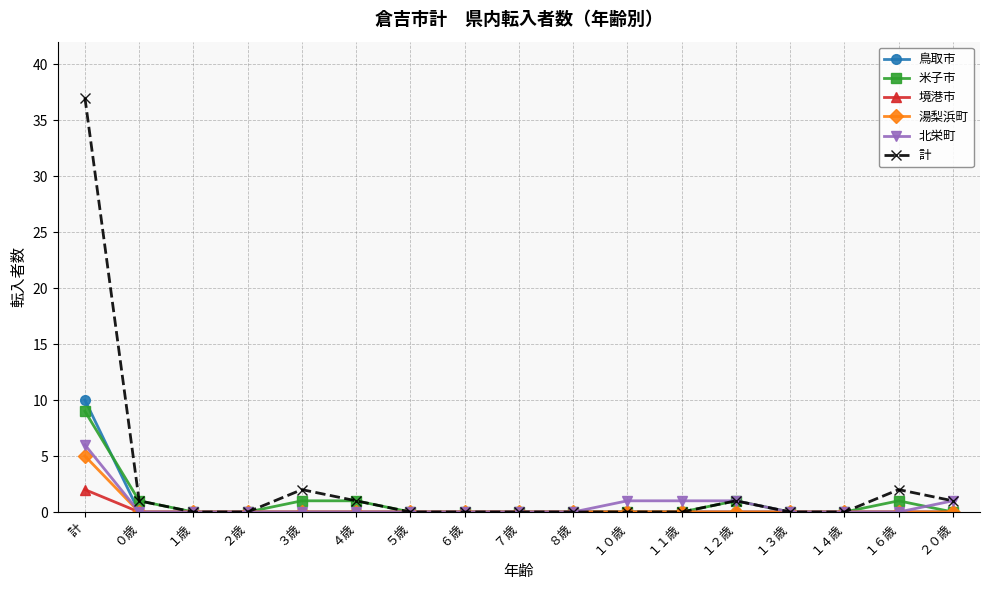

The 湯梨浜町 series shows 0 at １０歳. True or false?

True